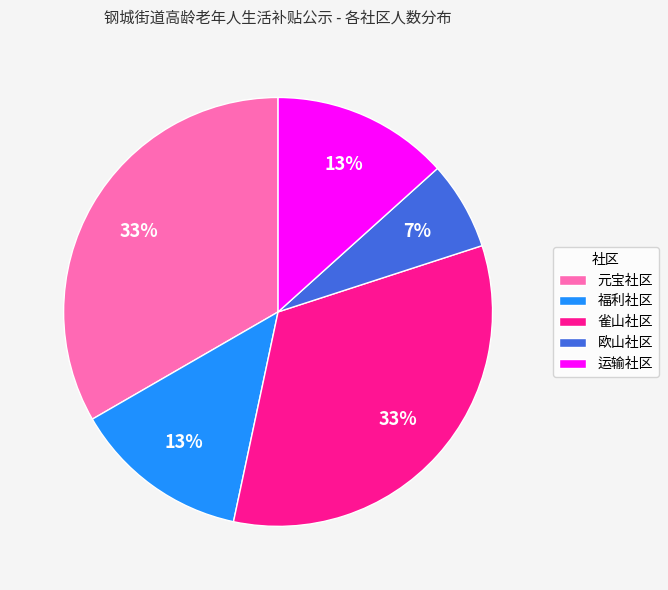

Which slice is the smallest?

欧山社区